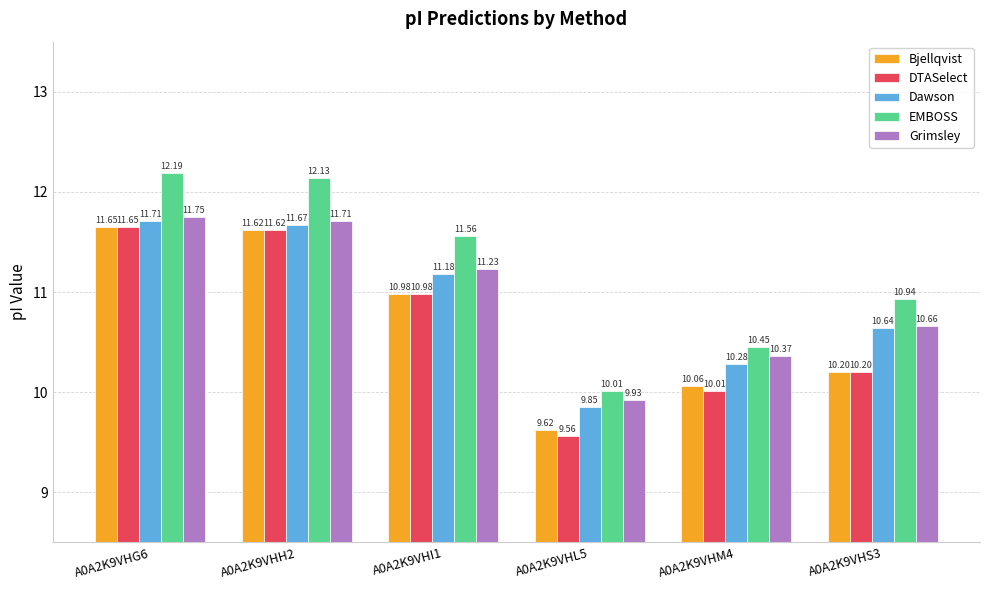

True or false: Grimsley has a value of 10.7 at A0A2K9VHS3.

True